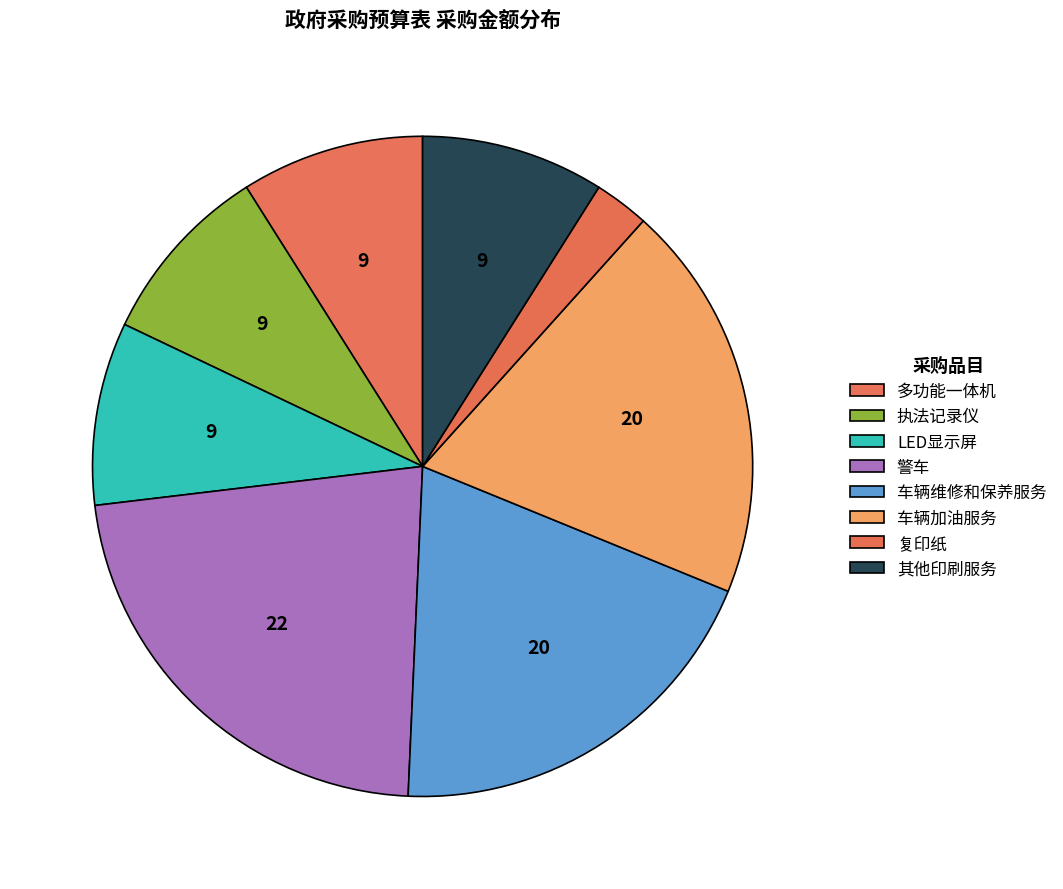

How many segments does this pie chart have?

8